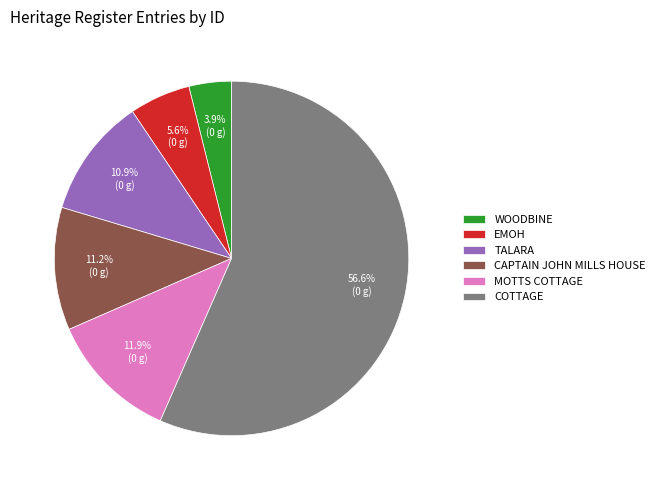

What portion of the pie excludes WOODBINE?

96.1%